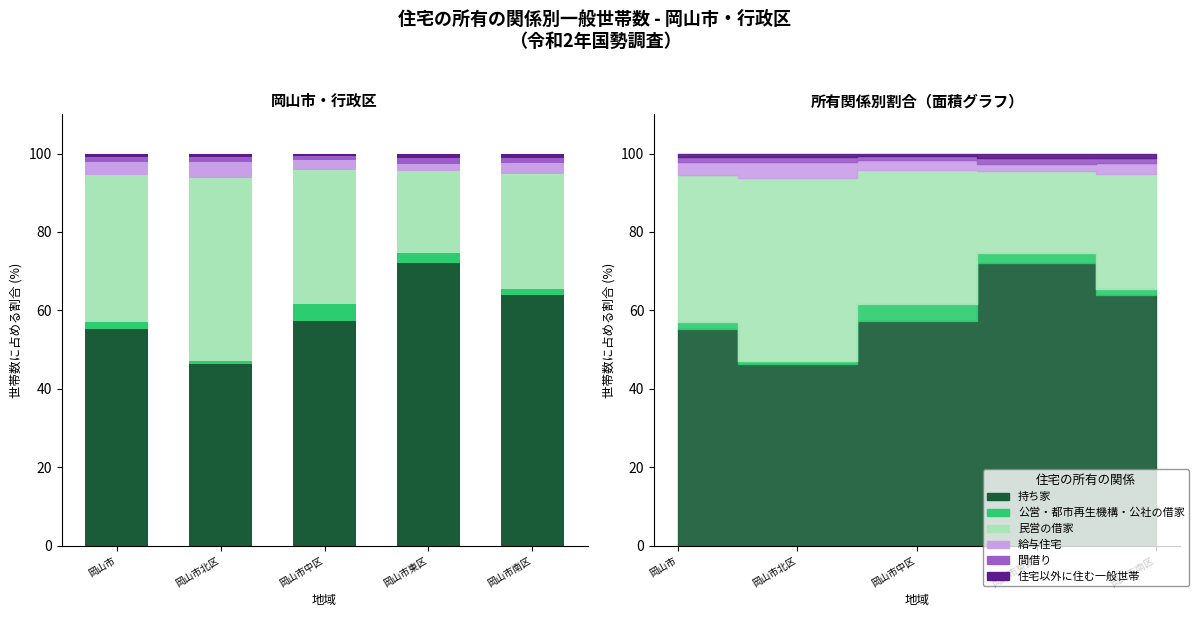

List the labels in order of 公営・都市再生機構・公社の借家 value, smallest first.

岡山市北区, 岡山市南区, 岡山市, 岡山市東区, 岡山市中区